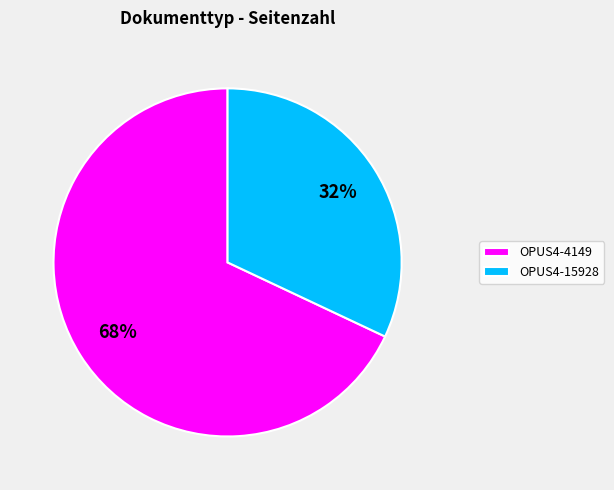

Does any single category account for the majority?

Yes